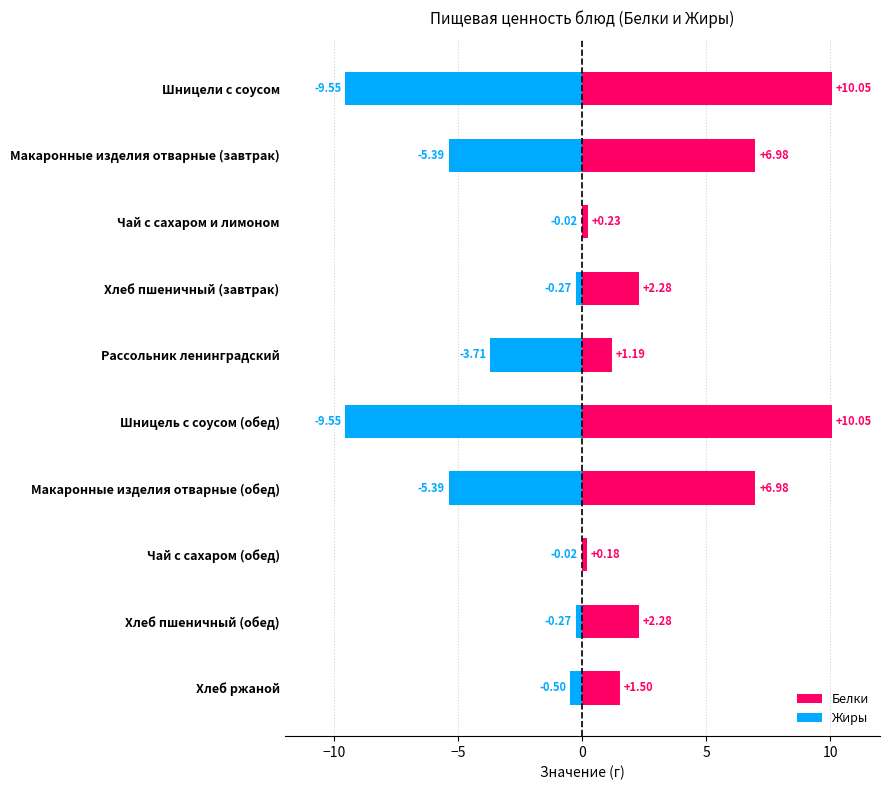

Does the chart contain stacked bars?

No